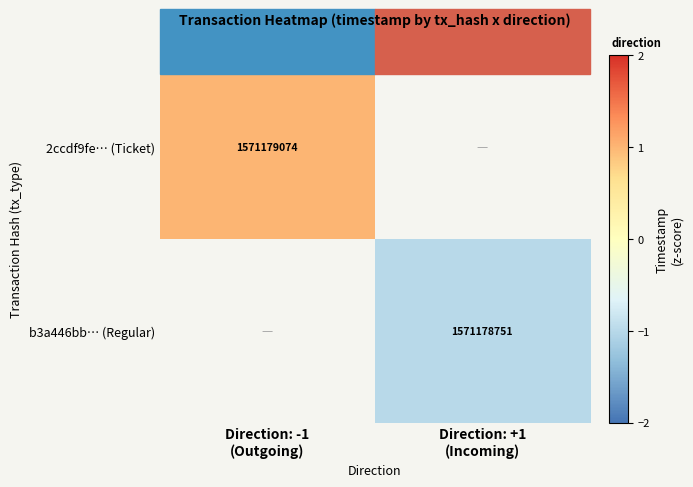

List the series in order of their overall mean, highest first.

2ccdf9fe… (Ticket), b3a446bb… (Regular)